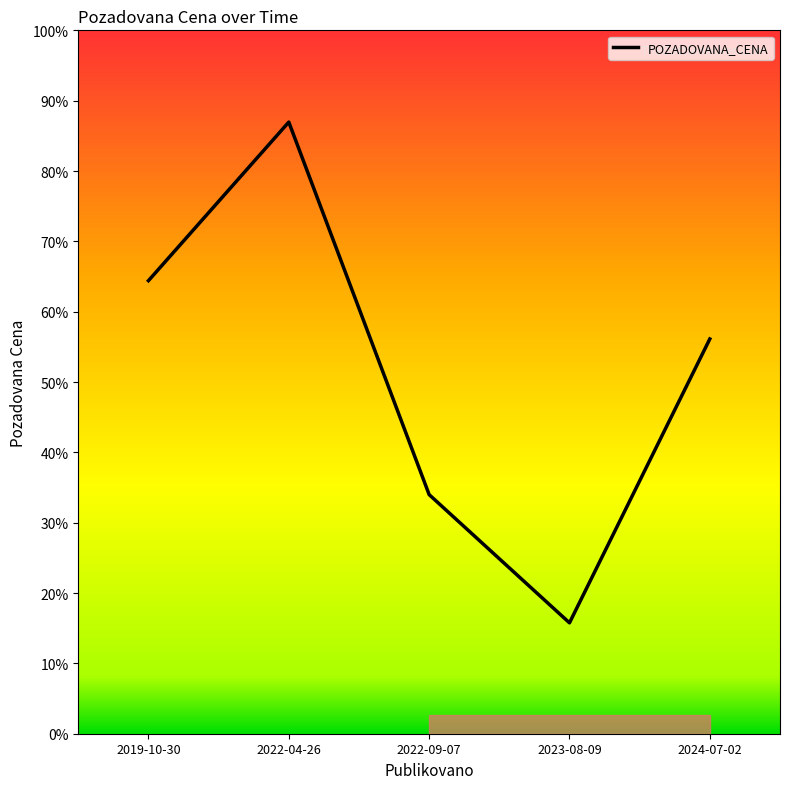

What is the sum of all values?

287564